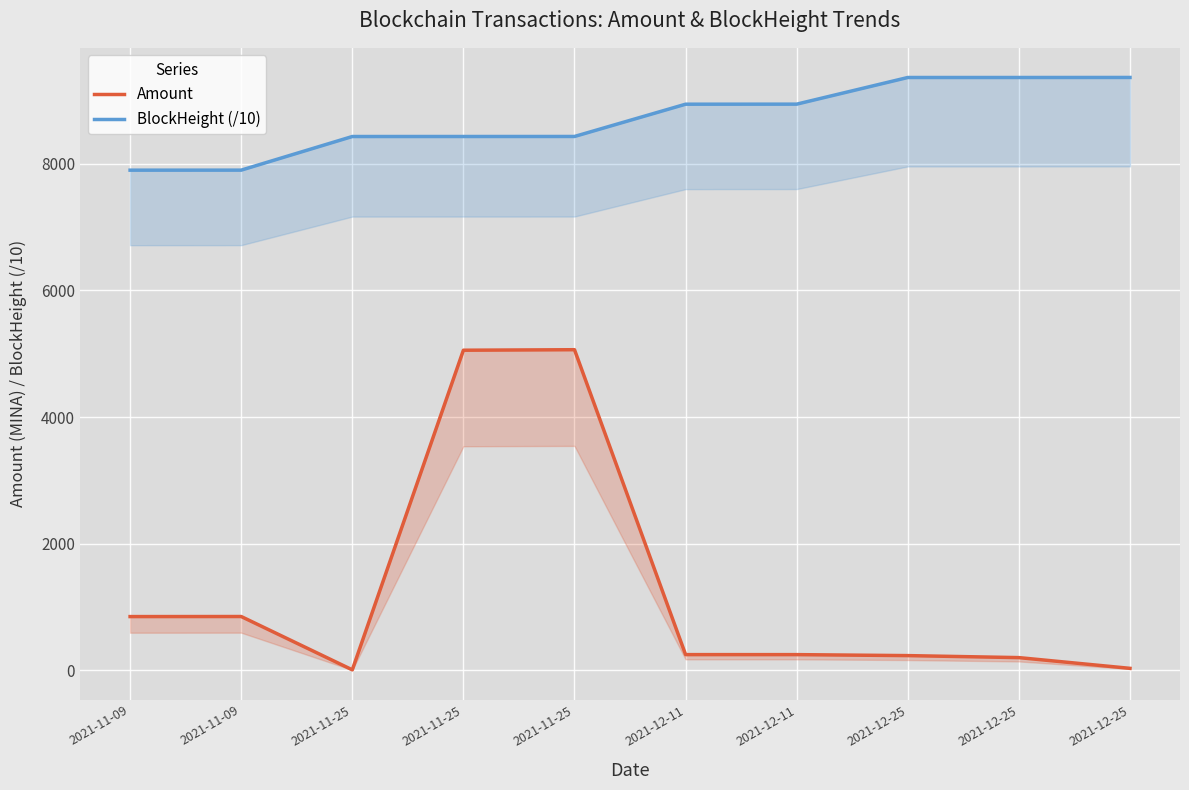

Reading right to left, list all the values displayed in this chart.

Amount: 31.6	201.1	232.7	248.3	248.4	5063.3	5055.2	8.1	850.1	849.0
BlockHeight (/10): 9362.6	9362.0	9362.0	8941.2	8940.3	8430.7	8430.3	8430.0	7899.1	7898.6